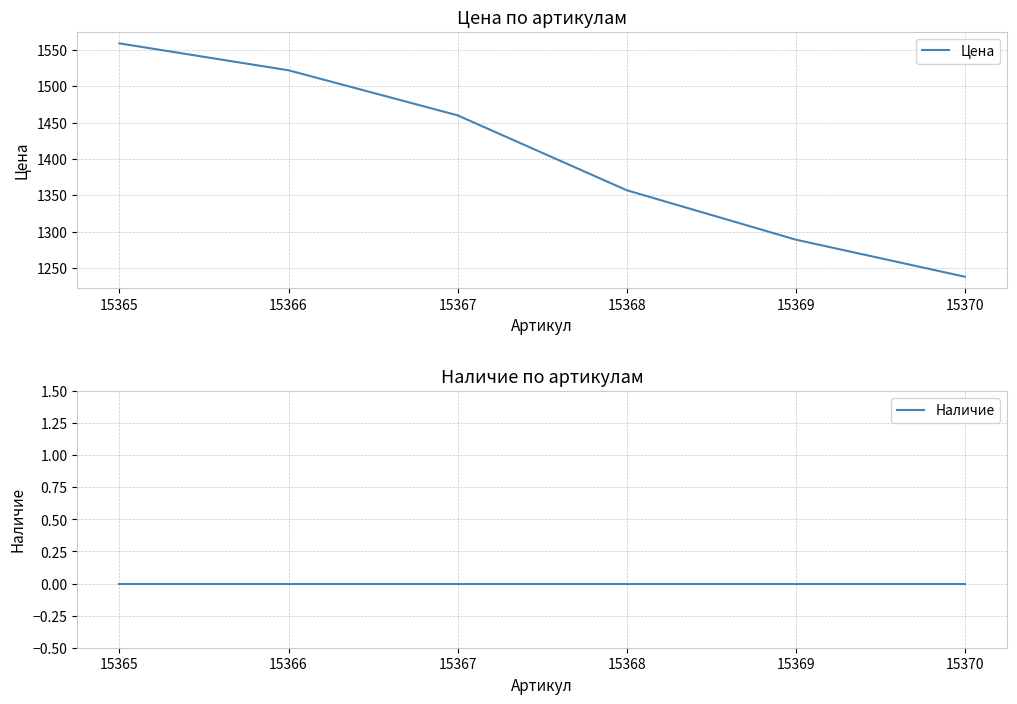

Which series has the largest total across all categories?

Цена